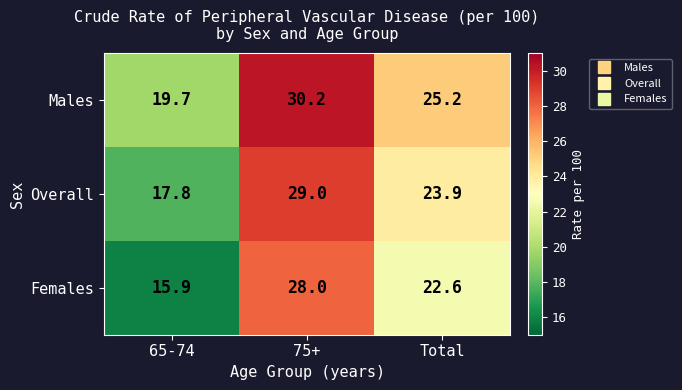

Reading left to right, what are all the values shown in this chart?

Males: 65-74=19.7	75+=30.2	Total=25.2
Overall: 65-74=17.8	75+=29.0	Total=23.9
Females: 65-74=15.9	75+=28.0	Total=22.6